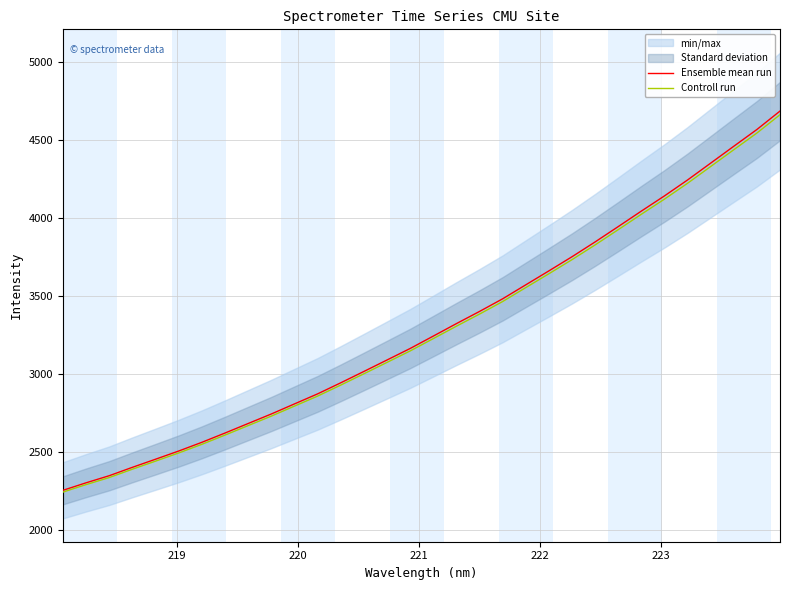

True or false: Controll run and Ensemble mean run intersect in this chart.

False